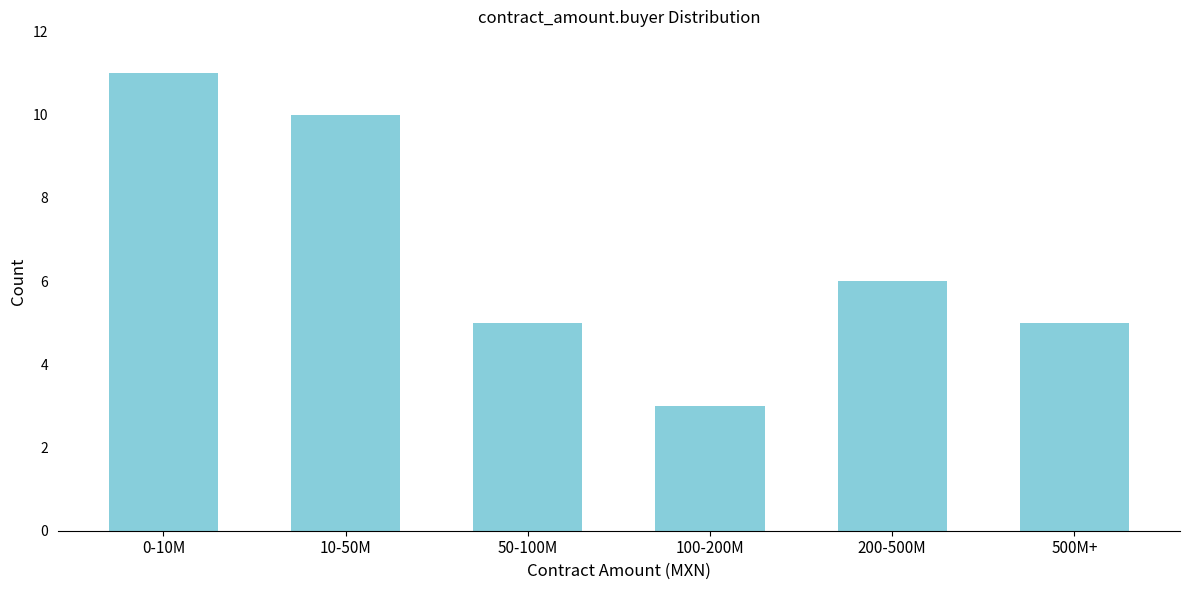

Reading left to right, transcribe all the data shown in this chart.

11	10	5	3	6	5